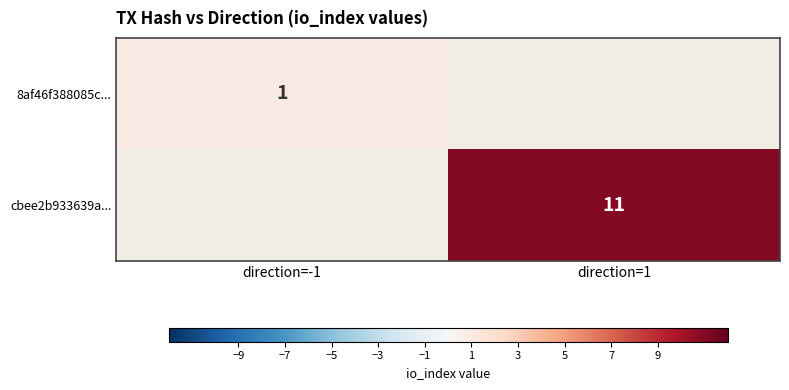

Is the value of cbee2b933639a... at direction=1 greater than the value of 8af46f388085c... at direction=-1?

Yes